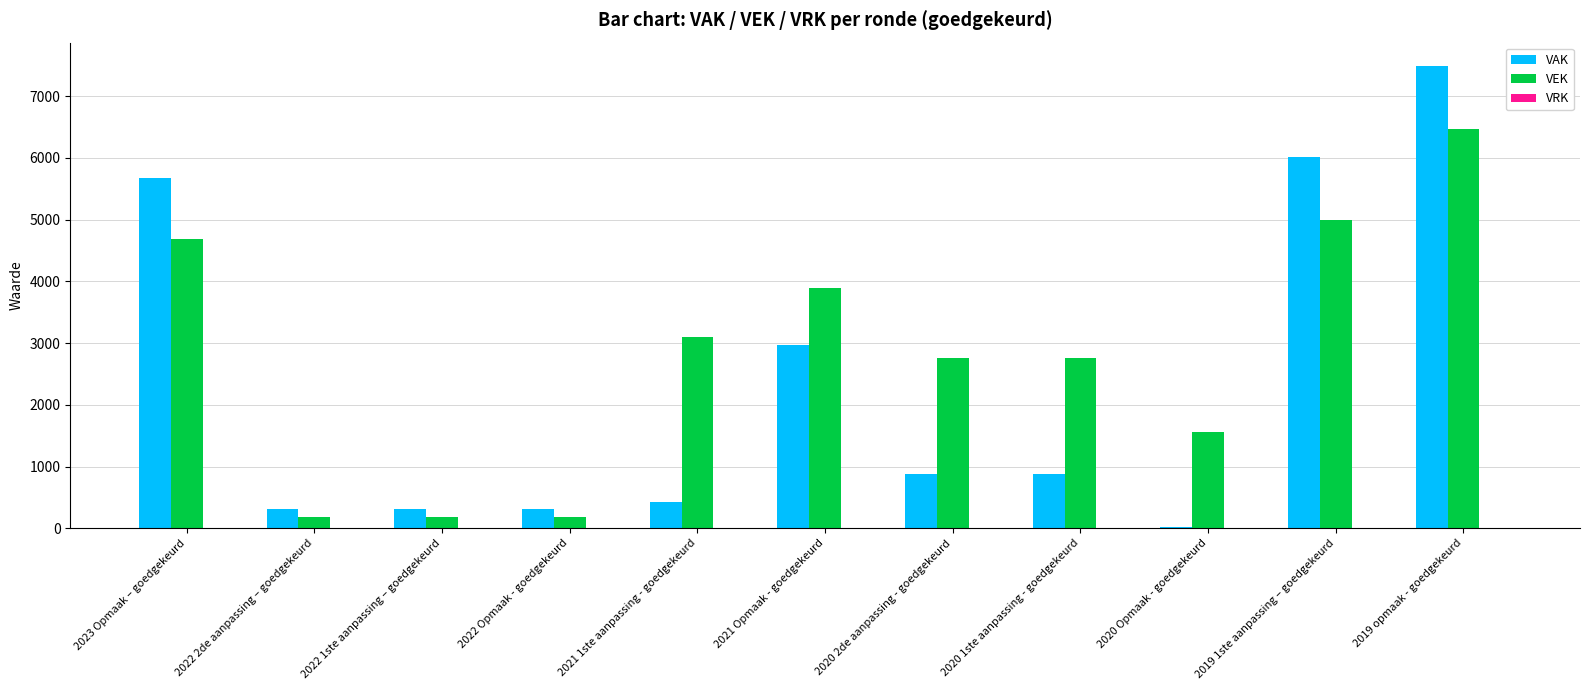

What is the difference between the highest and lowest values at 2023 Opmaak – goedgekeurd?

987